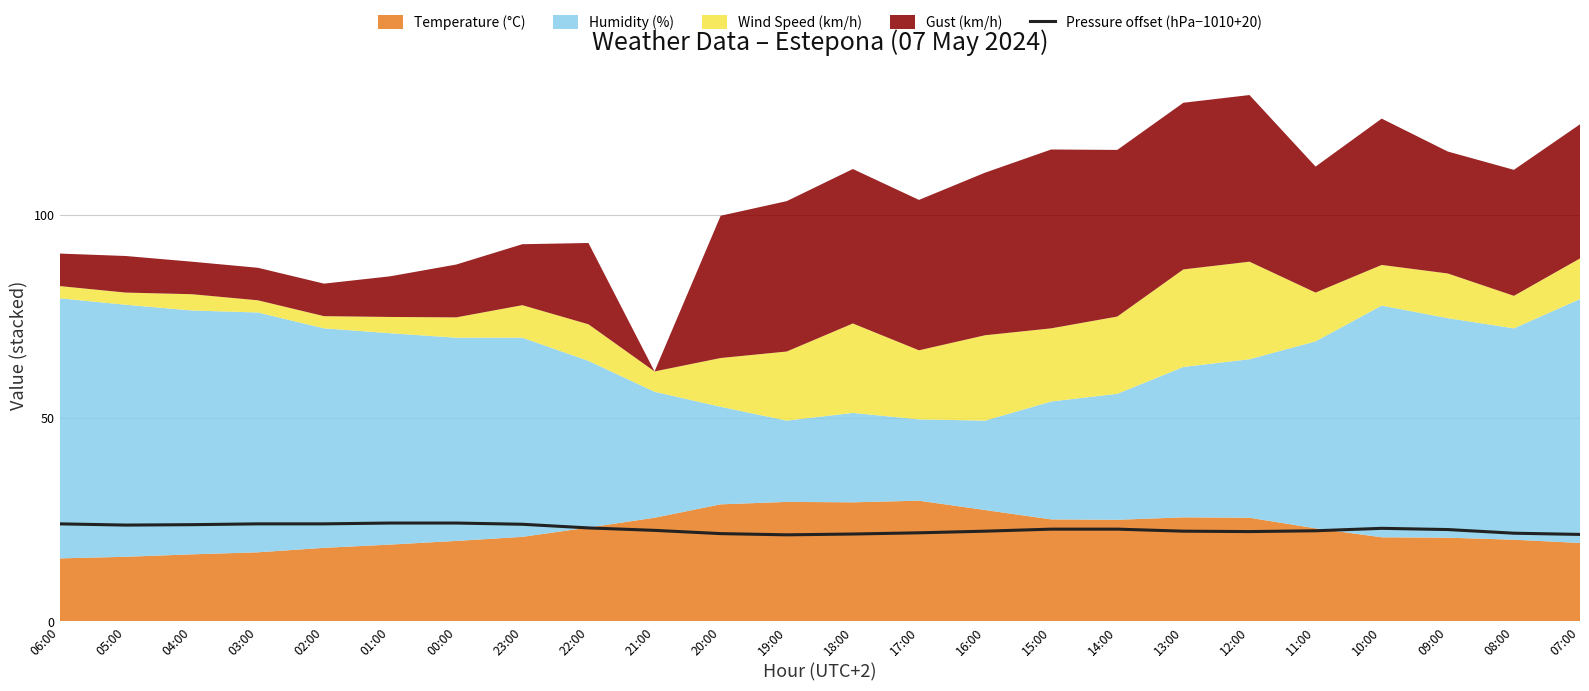

At which label is the value closest to 22?

12:00